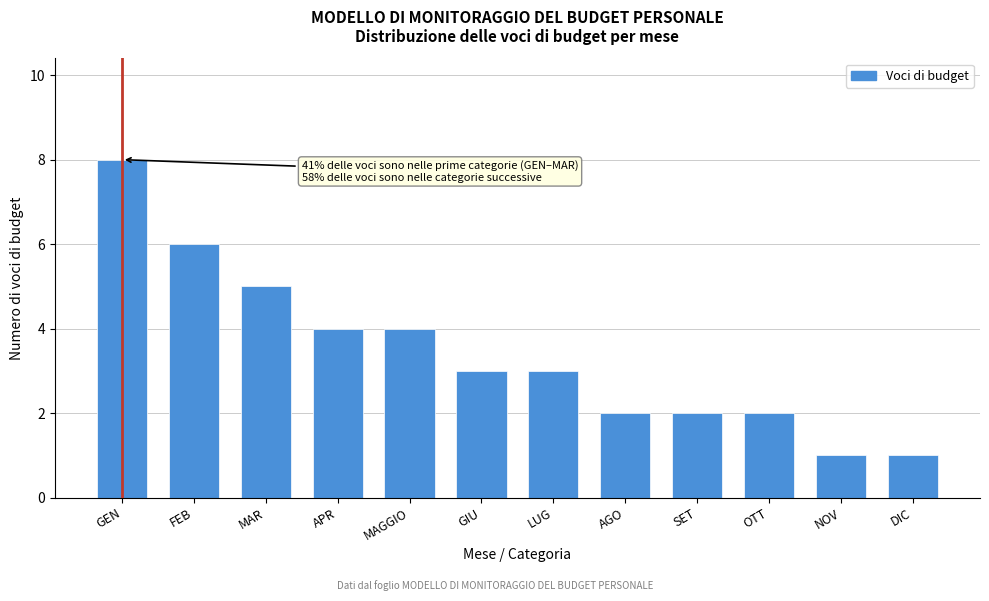

Reading right to left, list all the values displayed in this chart.

1	1	2	2	2	3	3	4	4	5	6	8